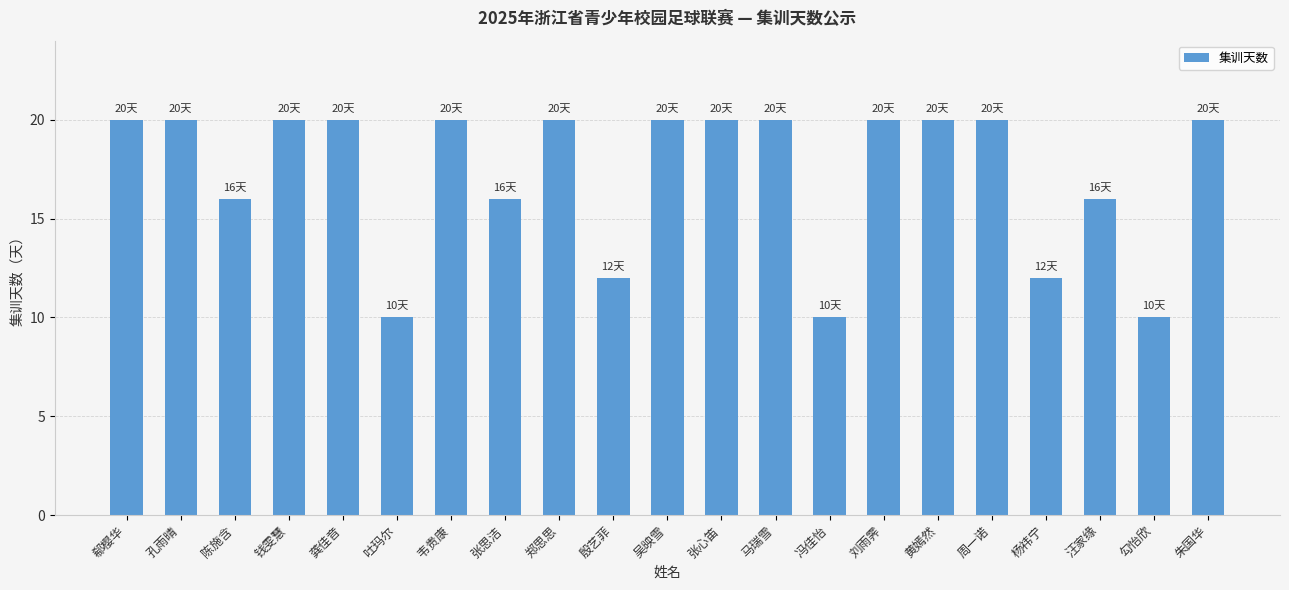

Count the values in the range 16 to 20.

16